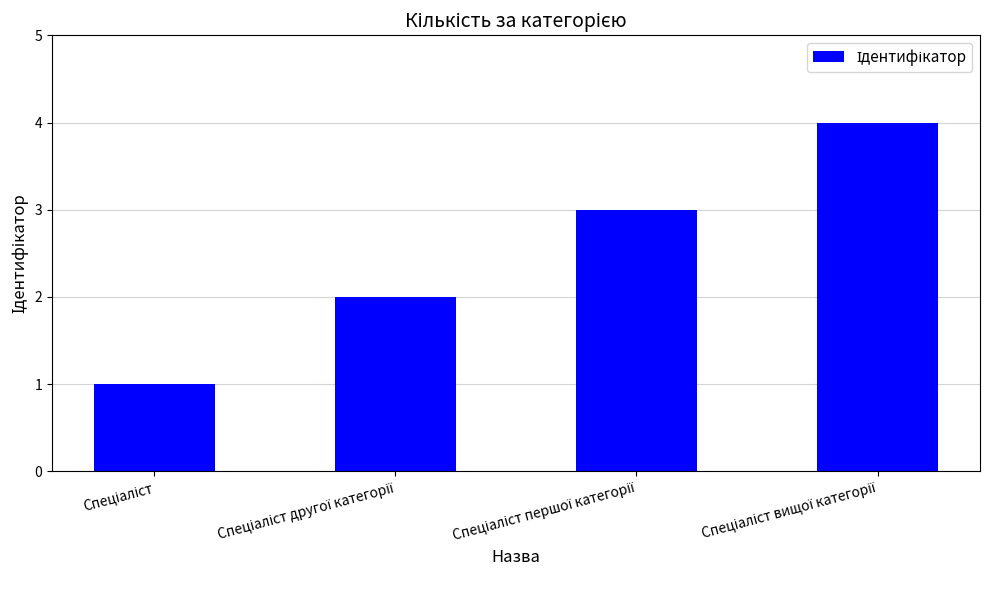

What is the sum of all values?

10